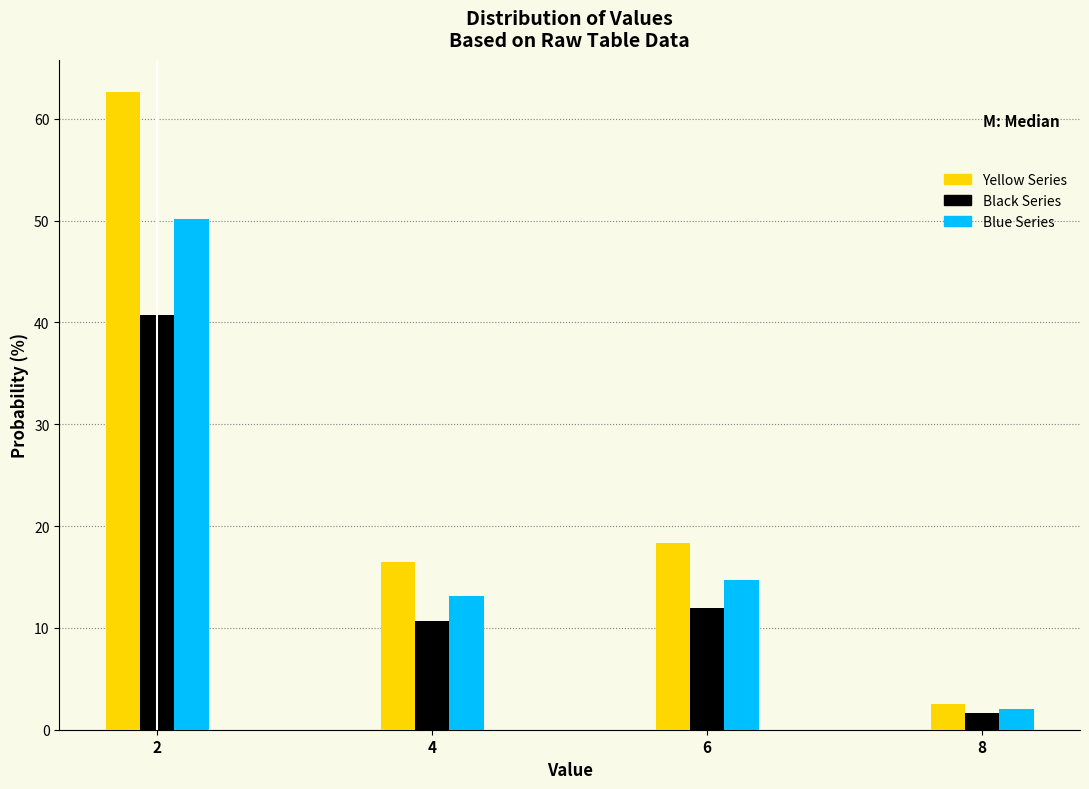

Reading right to left, extract all data points from this chart.

Yellow Series: 8=2.5	6=18.4	4=16.5	2=62.7
Black Series: 8=1.6	6=11.9	4=10.7	2=40.7
Blue Series: 8=2.0	6=14.7	4=13.2	2=50.1